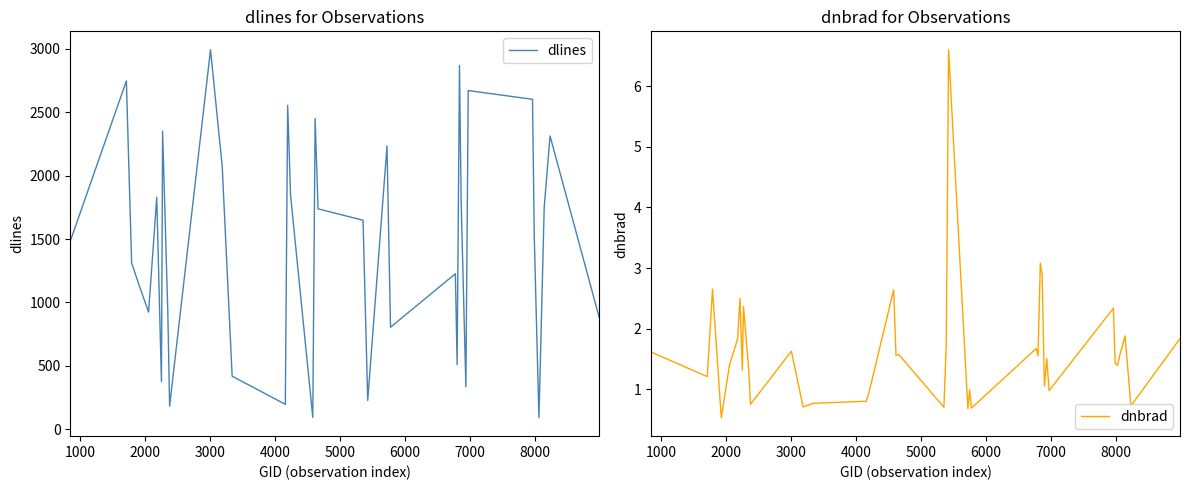

True or false: dlines and dnbrad intersect in this chart.

False